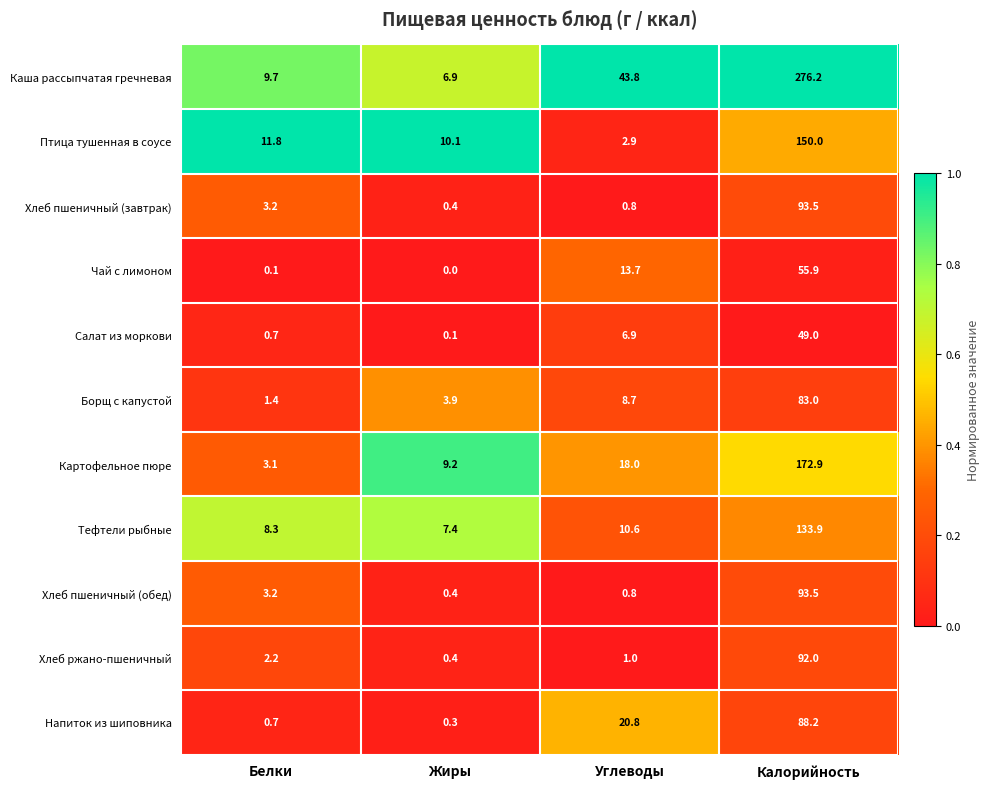

What is the spread (max minus min) of values at Жиры?

10.1